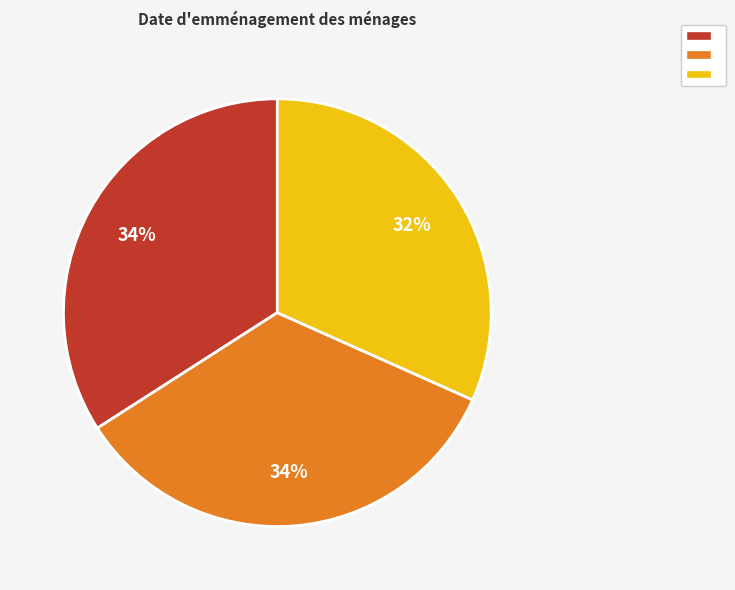

To the nearest percent, what is the average slice percentage?

33%